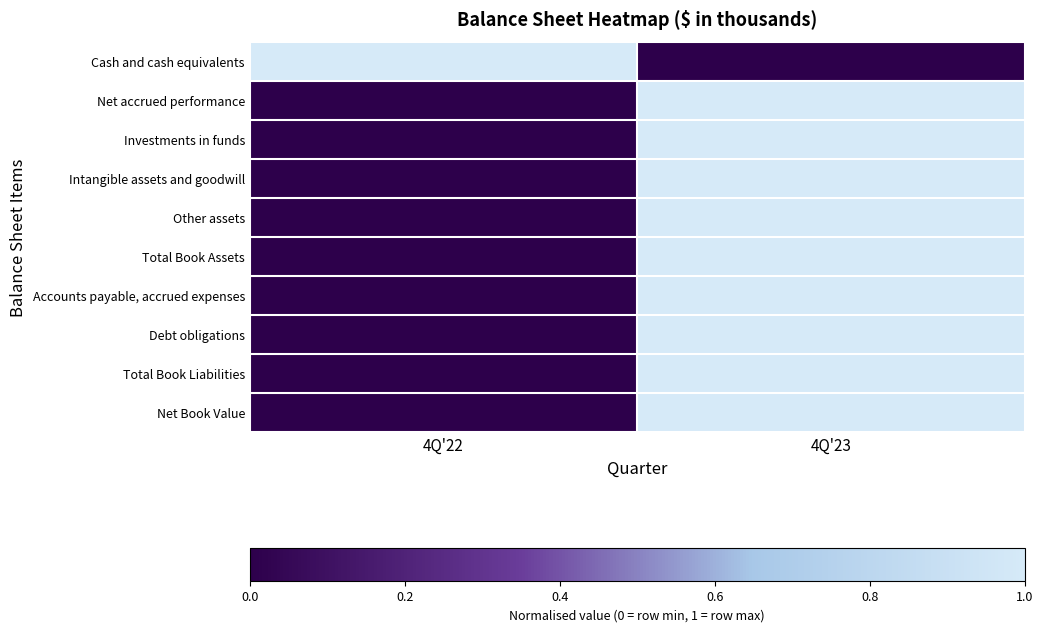

Count the number of data series in this chart.

10